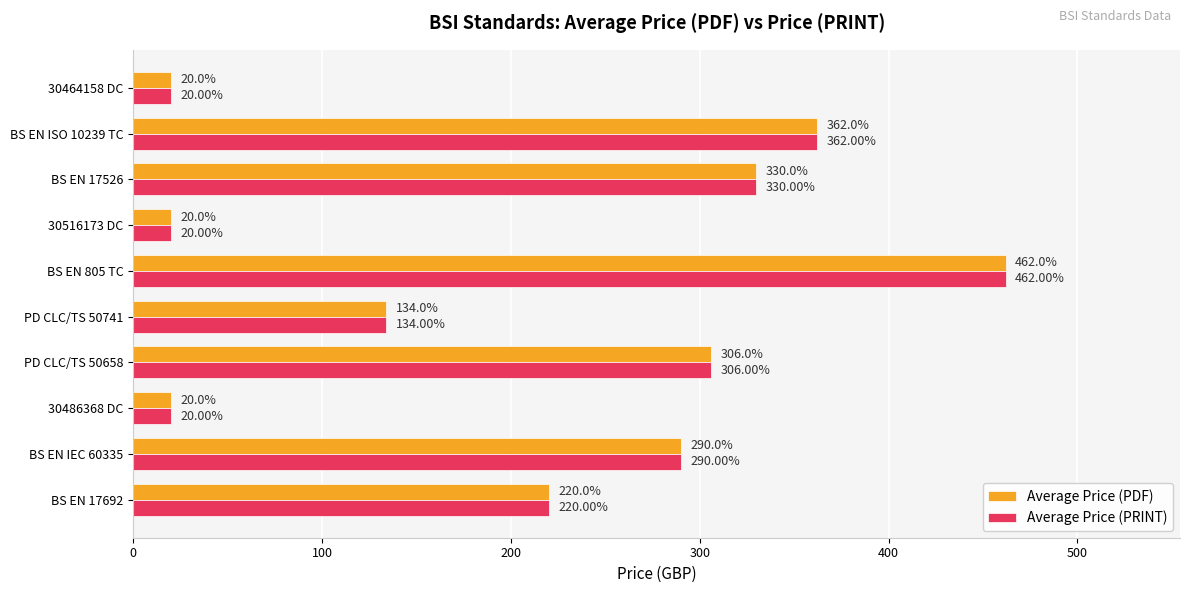

What are all the series names shown in the legend?

Average Price (PDF), Average Price (PRINT)